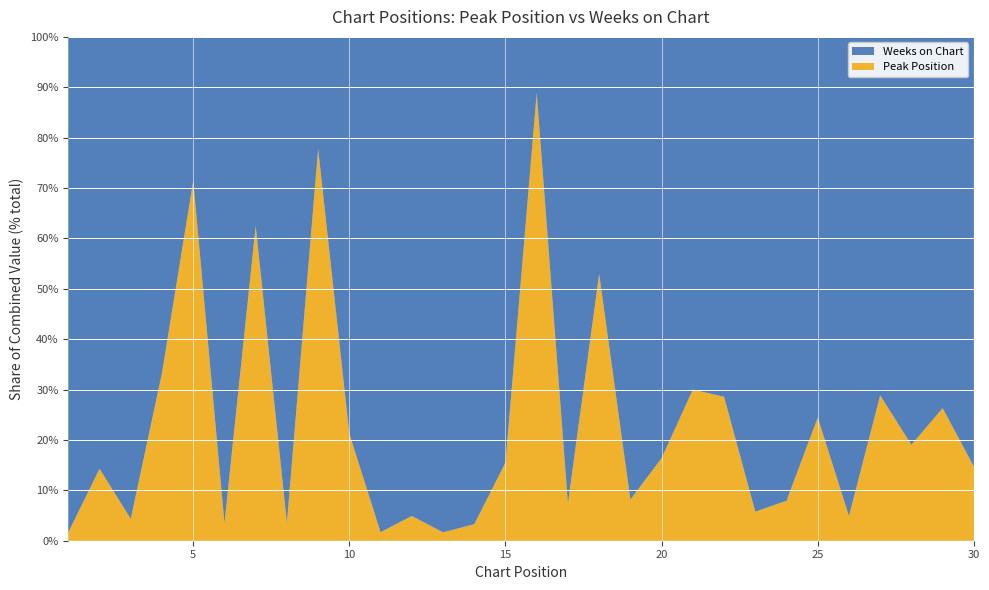

Reading left to right, extract all data points from this chart.

Peak Position: 1	1	1	1	5	2	5	1	7	7	1	3	1	2	9	16	4	9	4	10	3	8	3	5	11	3	15	8	5	5
Weeks on Chart: 59	6	22	2	2	55	3	27	2	26	58	58	59	59	49	2	50	8	45	51	7	20	49	58	34	58	37	34	14	29